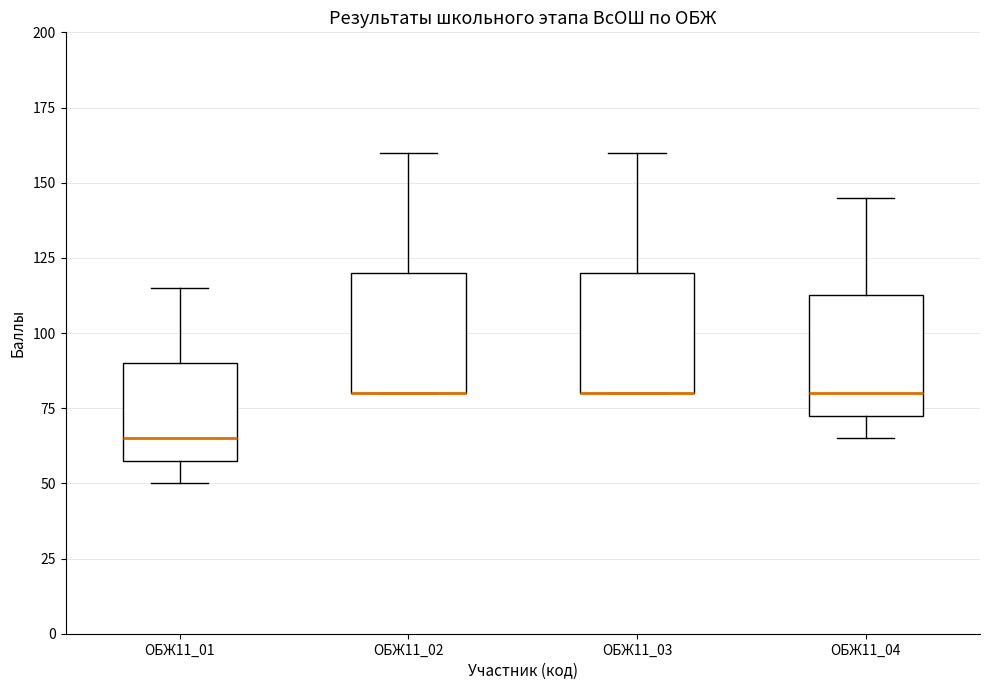

Reading left to right, transcribe this box plot: for each box, give where its median line is, the range the box spans, and where its two whiskers end, as read against the y-axis. The values are not printed on the chart, so give them approximately, as read against the axis.

ОБЖ11_01: median 65, box 60 to 90, whiskers 50 to 115
ОБЖ11_02: median 80 (drawn on the box's lower edge), box 80 to 120, whiskers 80 to 160
ОБЖ11_03: median 80 (drawn on the box's lower edge), box 80 to 120, whiskers 80 to 160
ОБЖ11_04: median 80, box 75 to 115, whiskers 65 to 145